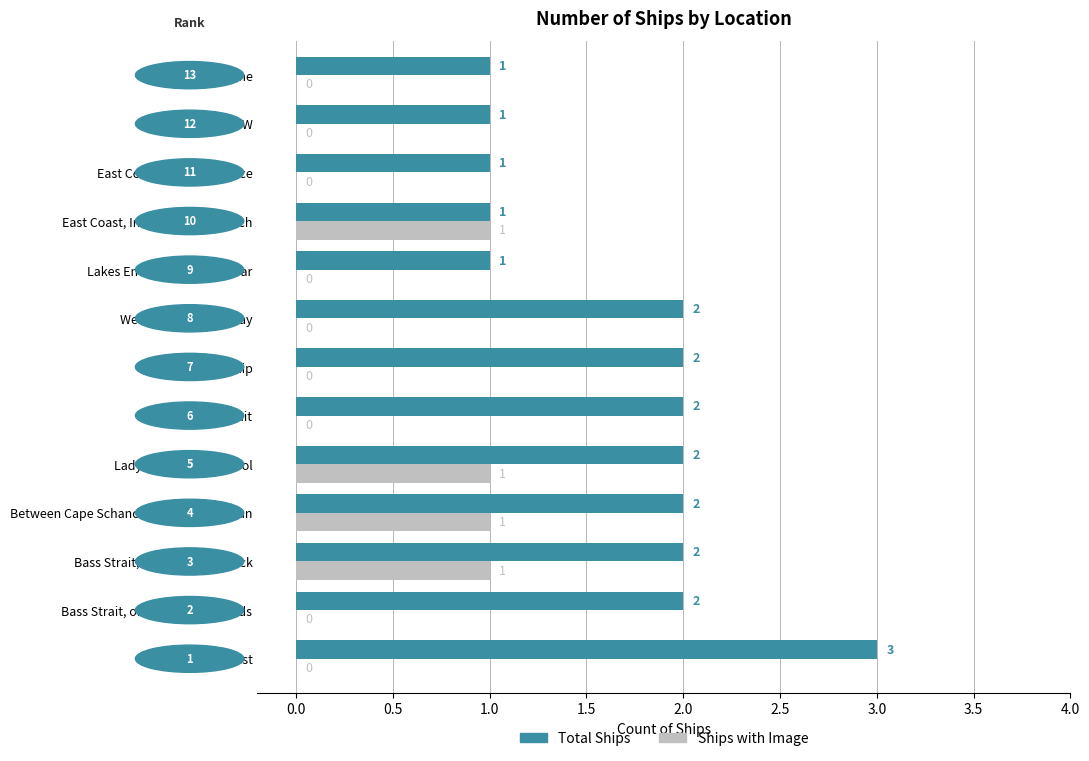

The value of Ships with Image at Louttit Bay, Lorne is 0. True or false?

True